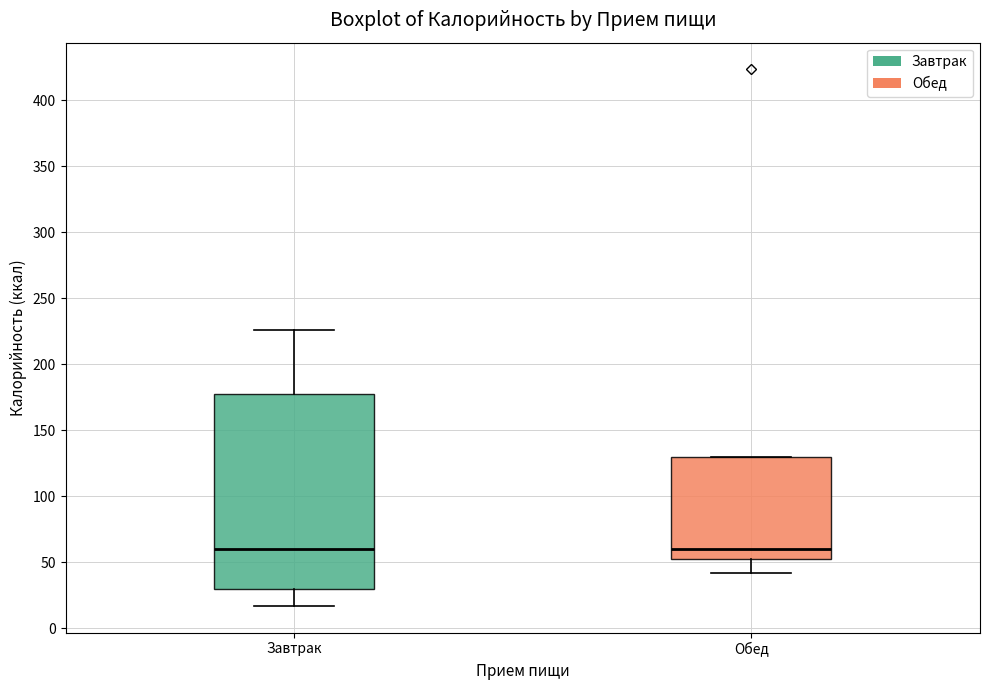

Which box is the tallest, from its lower edge to its upper edge?

Завтрак